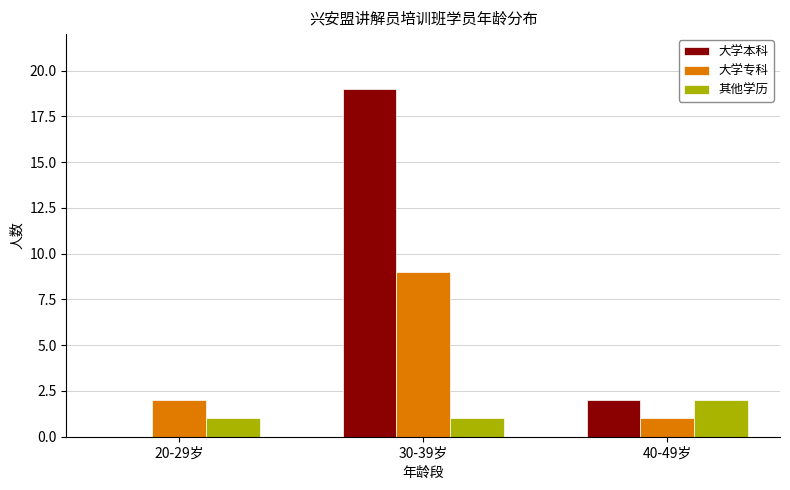

Where is 大学本科 nearest to the value 9?

40-49岁